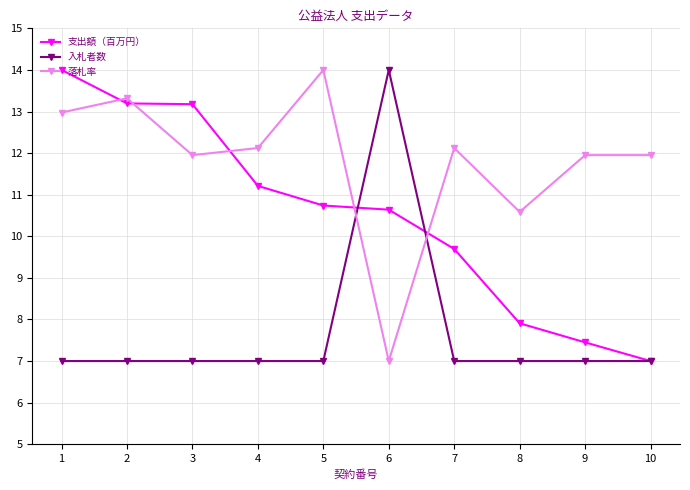

Between 1 and 4, which series saw the biggest shift?

支出額（百万円）